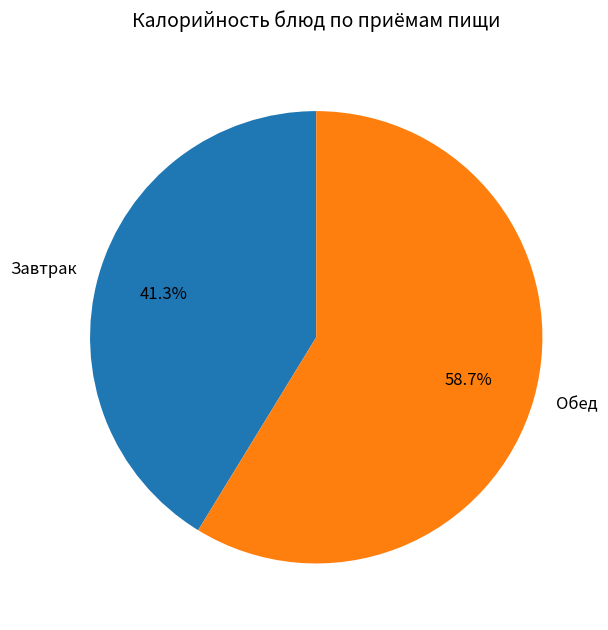

What portion of the pie excludes Обед?

41.3%